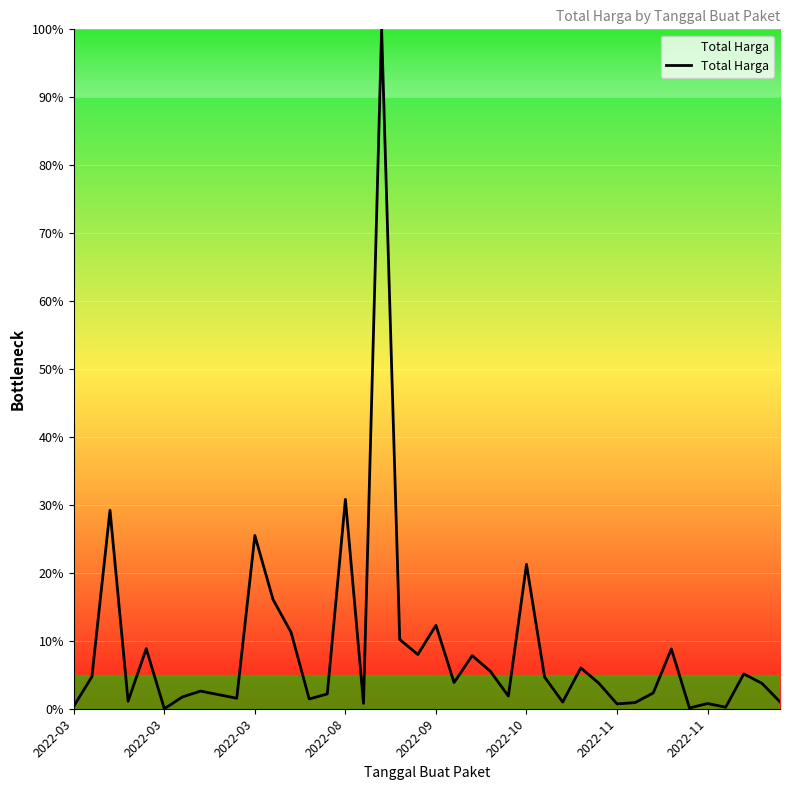

What is the greatest value displayed?

100.0